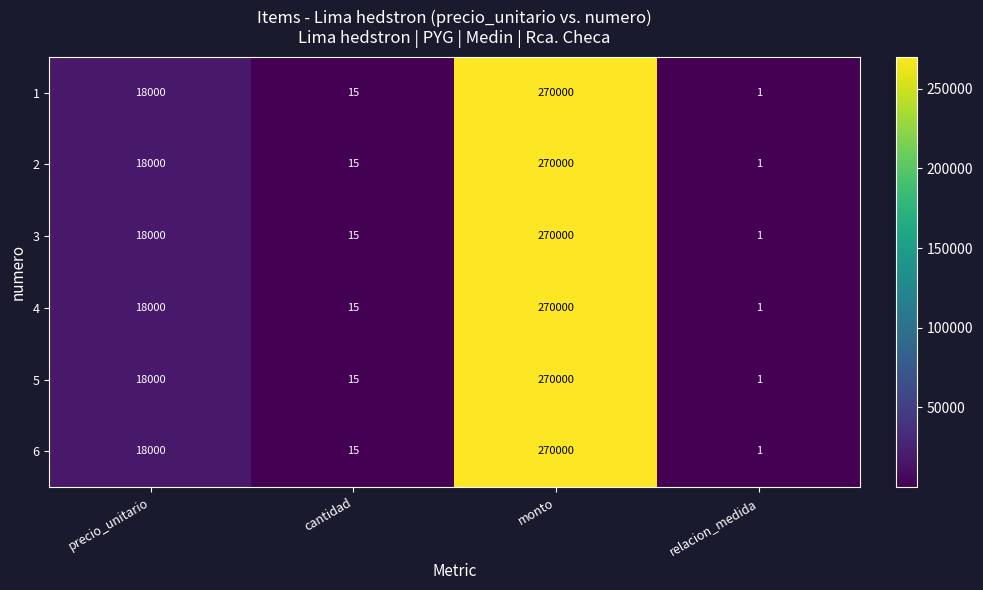

What is the highest value of the 3 series?

270000